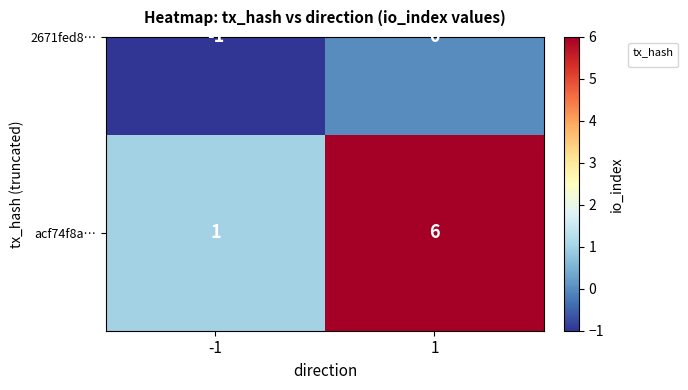

Between 1 and -1, which is larger?

1